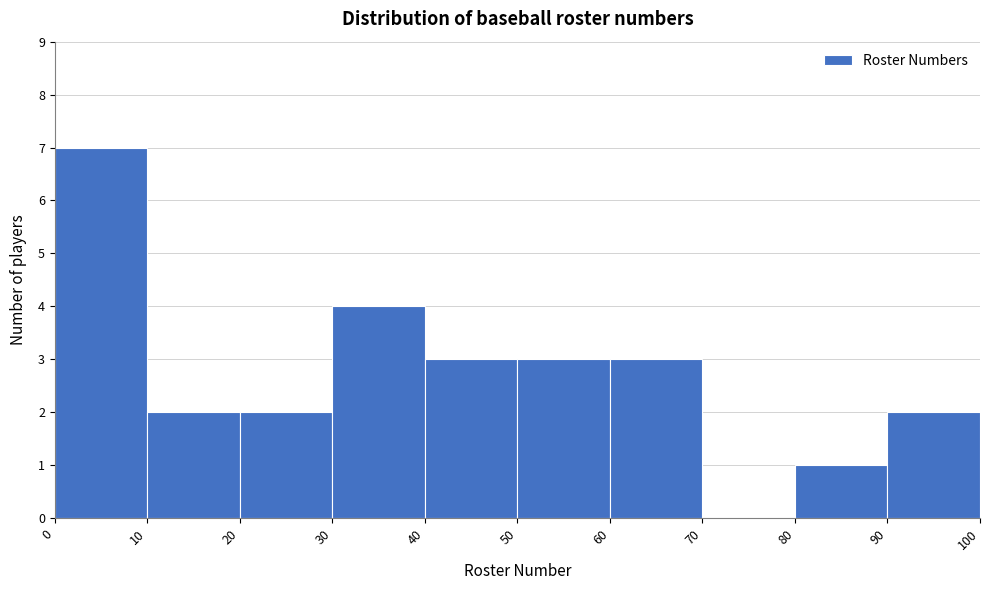

Reading left to right, list every bar in this chart as the range it spans on the x-axis followed by its height. The values are not printed on the chart, so give them approximately, as read against the axis.

0 to 10: 7
10 to 20: 2
20 to 30: 2
30 to 40: 4
40 to 50: 3
50 to 60: 3
60 to 70: 3
70 to 80: 0
80 to 90: 1
90 to 100: 2